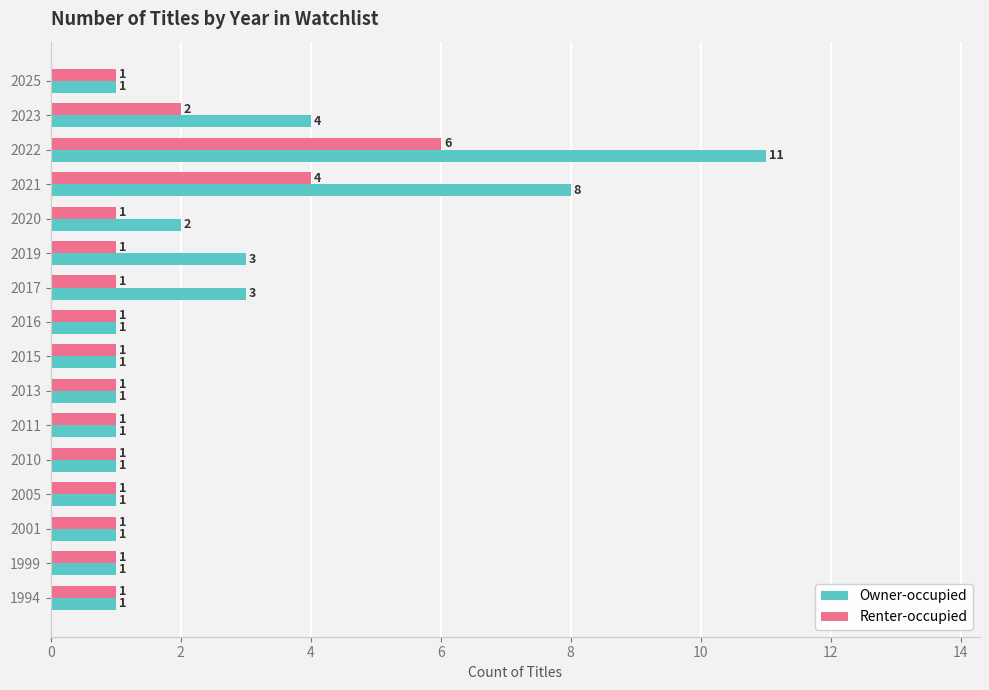

At which category is the sum across all series the highest?

2022